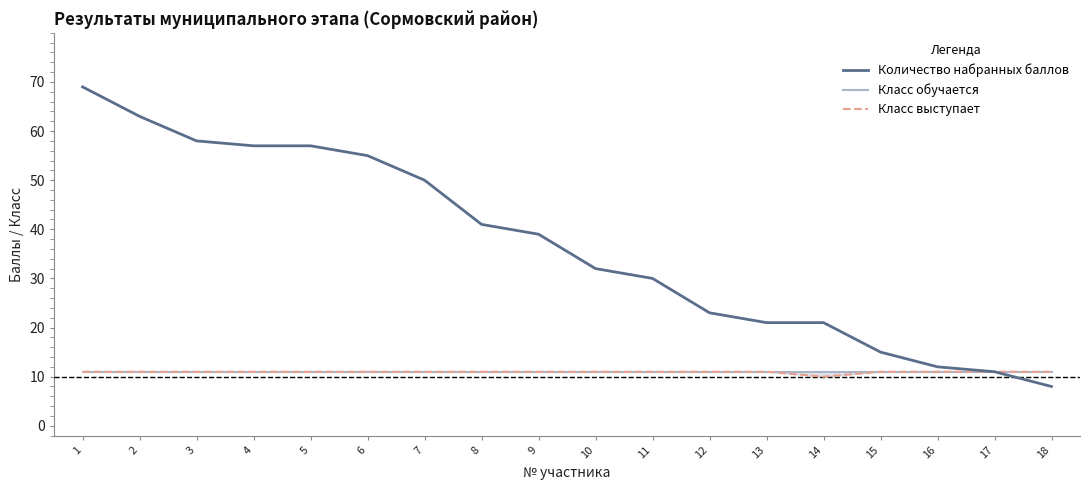

The Количество набранных баллов series shows 56 at 9. True or false?

False